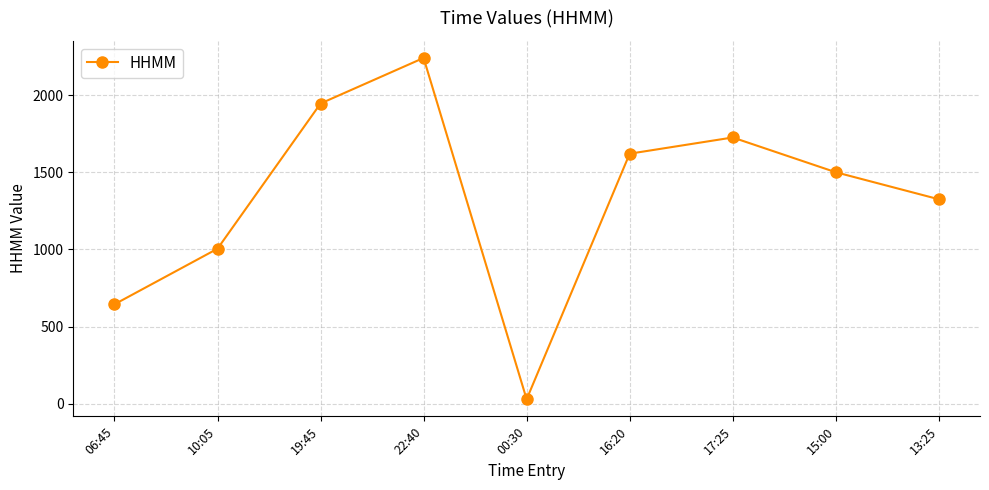

Between 16:20 and 22:40, which is larger?

22:40